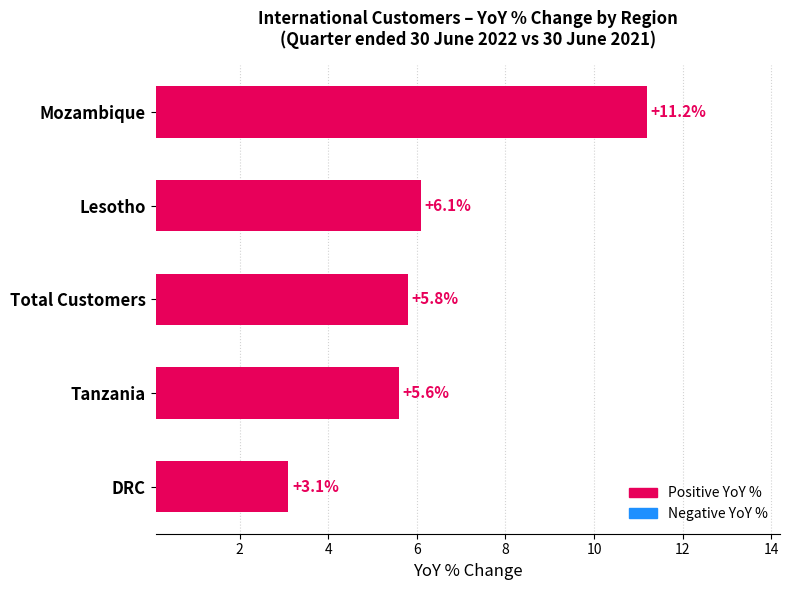

The chart shows a value of 10.5 at Lesotho. True or false?

False